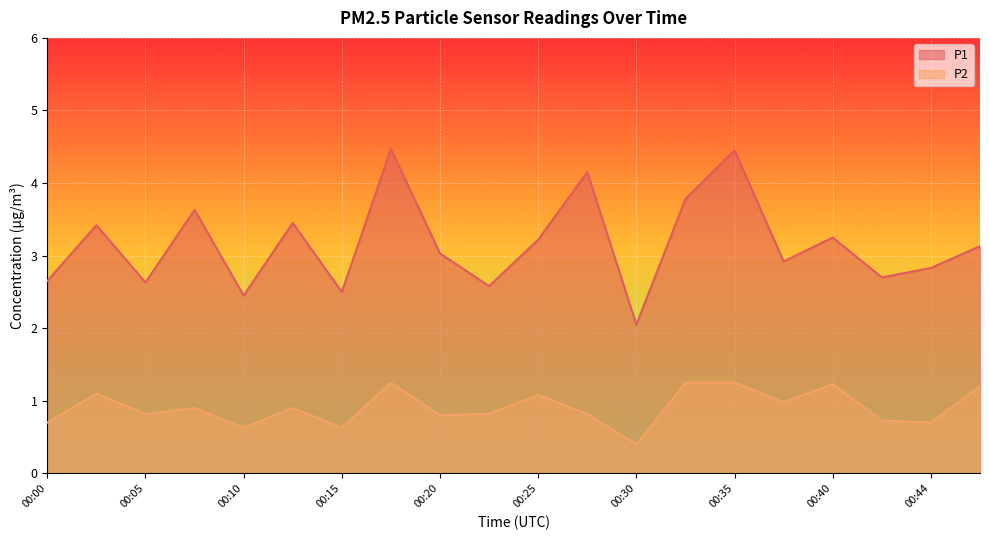

At which category does P1 reach its first local valley?

00:05